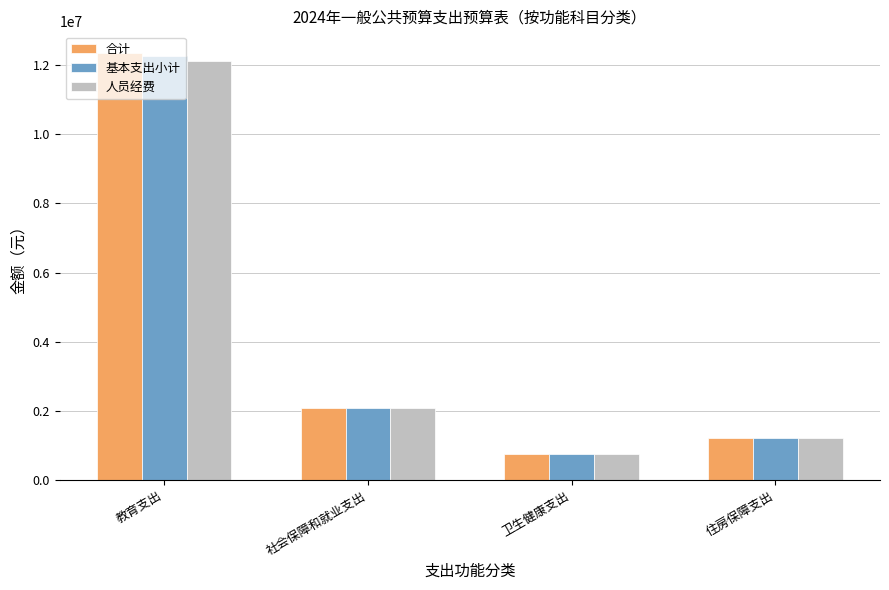

Between 教育支出 and 卫生健康支出, which series saw the biggest shift?

合计